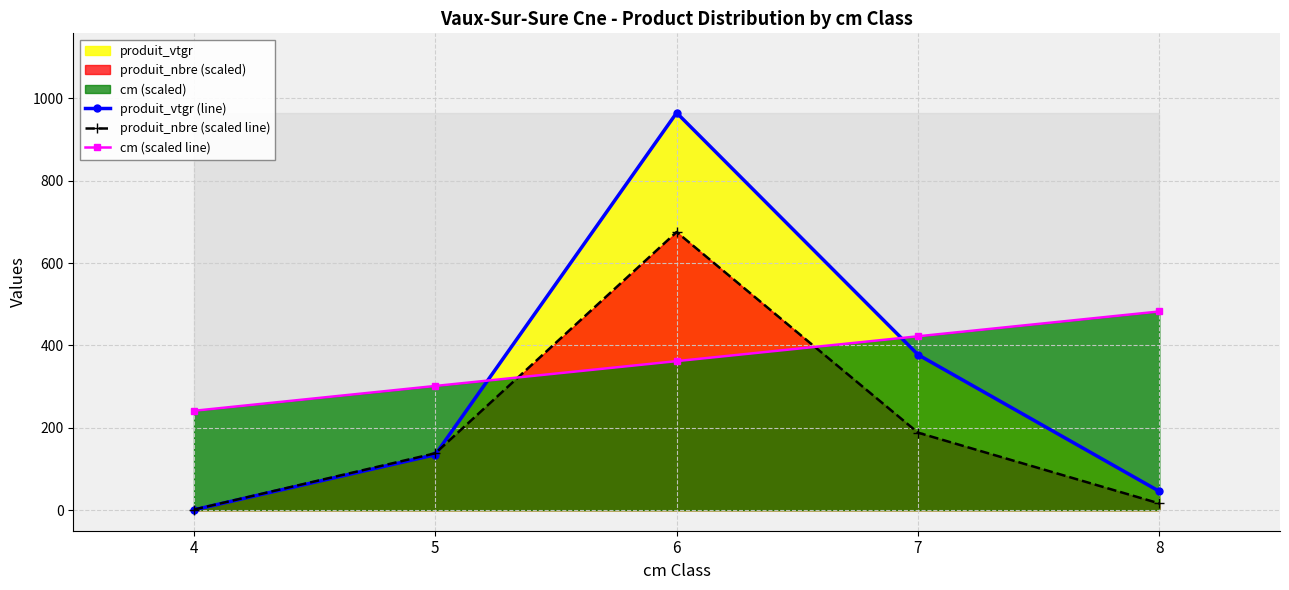

After their last crossing, which series has the higher values: produit_nbre (scaled line) or cm (scaled line)?

cm (scaled line)